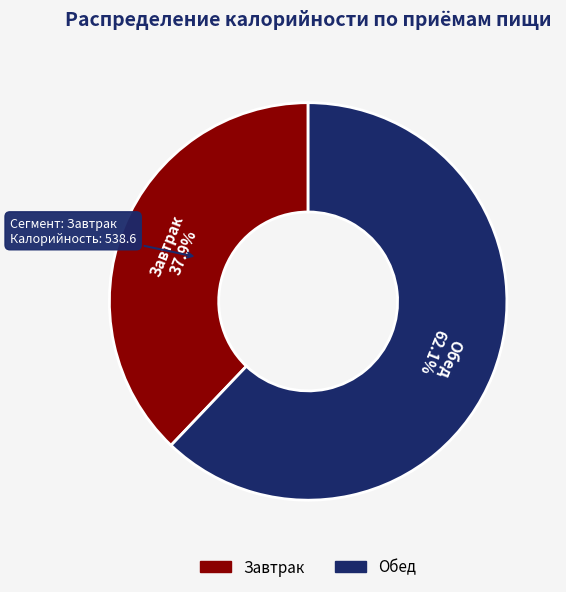

What is the majority slice?

Обед